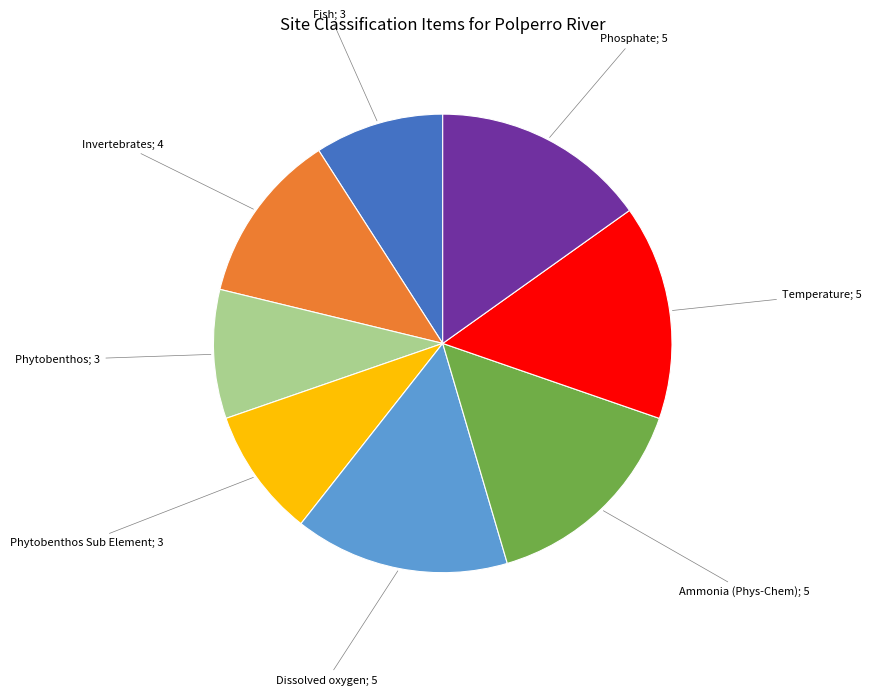

The Temperature; 5 slice represents 15% of the pie. True or false?

True